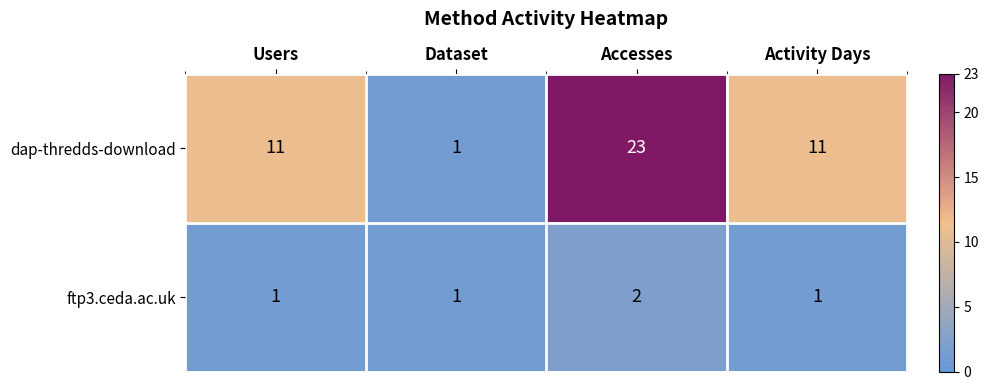

What is the spread (max minus min) of values at Users?

10